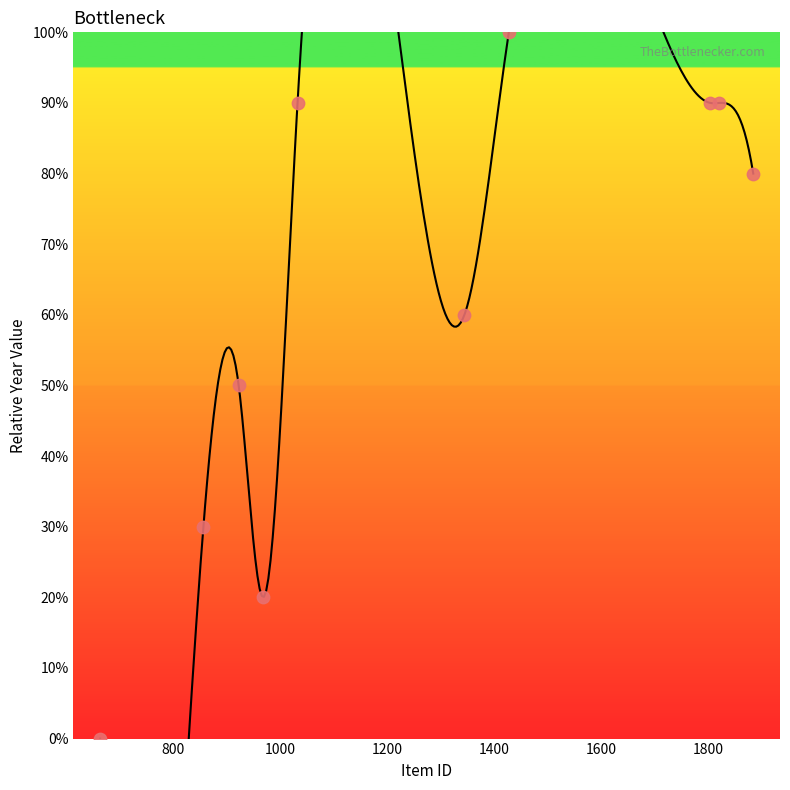

Which has a higher value, 1820 or 1032?

1820